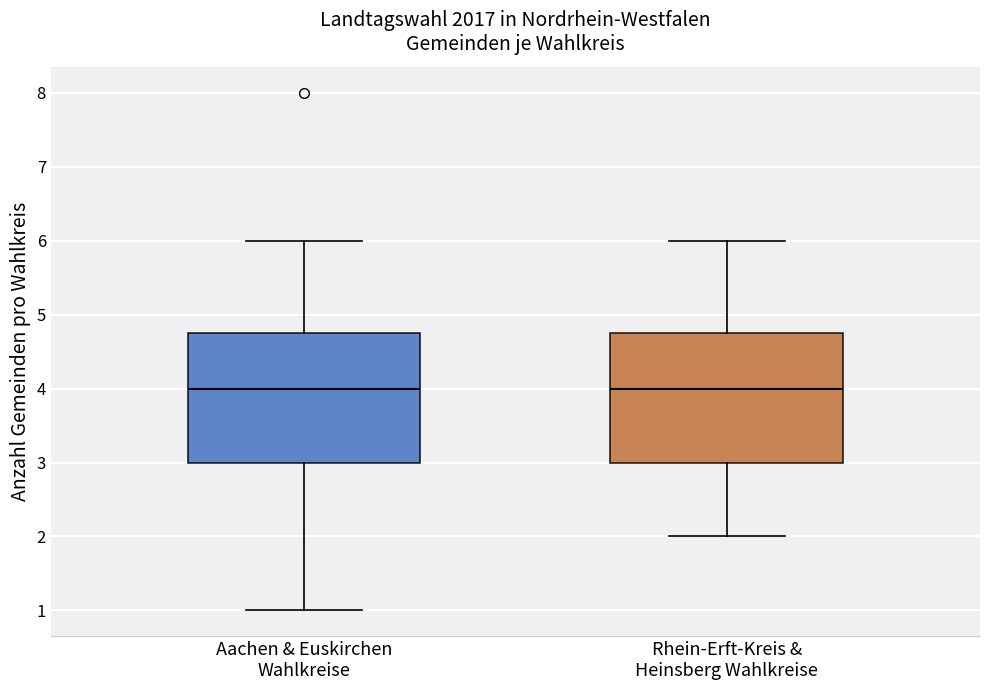

Reading left to right, read every box against the y-axis: the position of its median line, the range the box covers, and the ends of its whiskers. The values are not printed on the chart, so give them approximately, as read against the axis.

Aachen & Euskirchen Wahlkreise: median 4.0, box 3.0 to 4.8, whiskers 1.0 to 6.0
Rhein-Erft-Kreis & Heinsberg Wahlkreise: median 4.0, box 3.0 to 4.8, whiskers 2.0 to 6.0